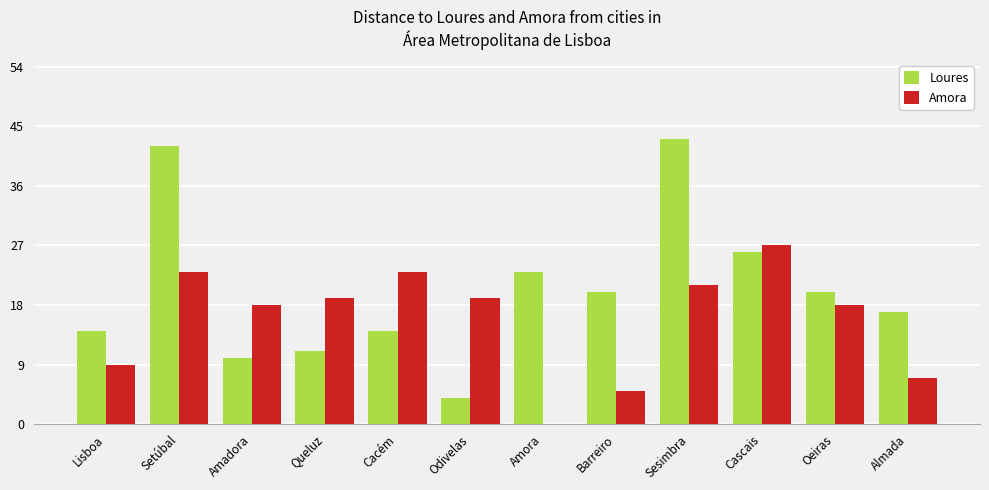

How many series are shown in this chart?

2